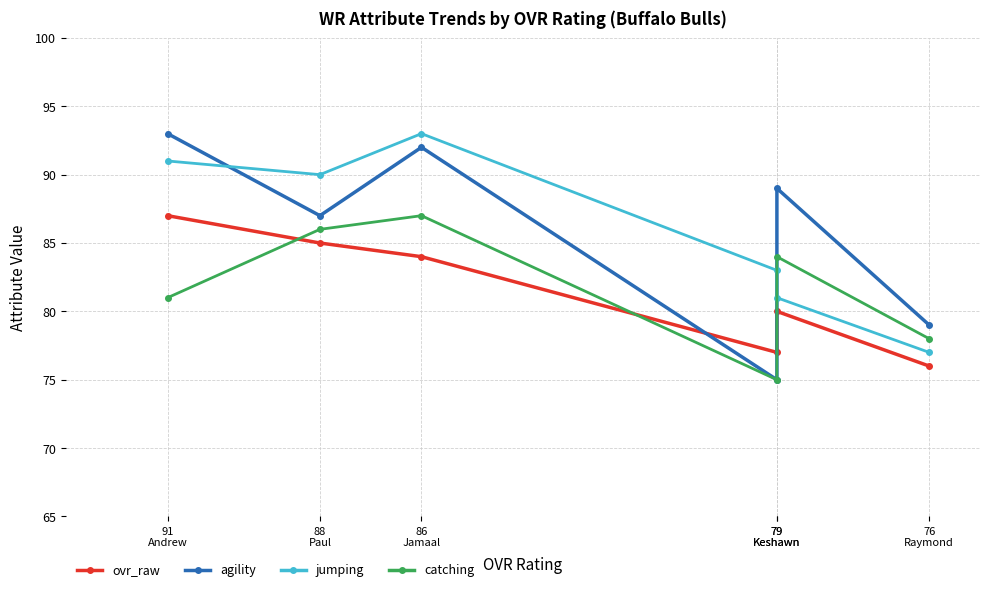

Rank the series by their maximum value, from lowest to highest.

ovr_raw, catching, agility, jumping